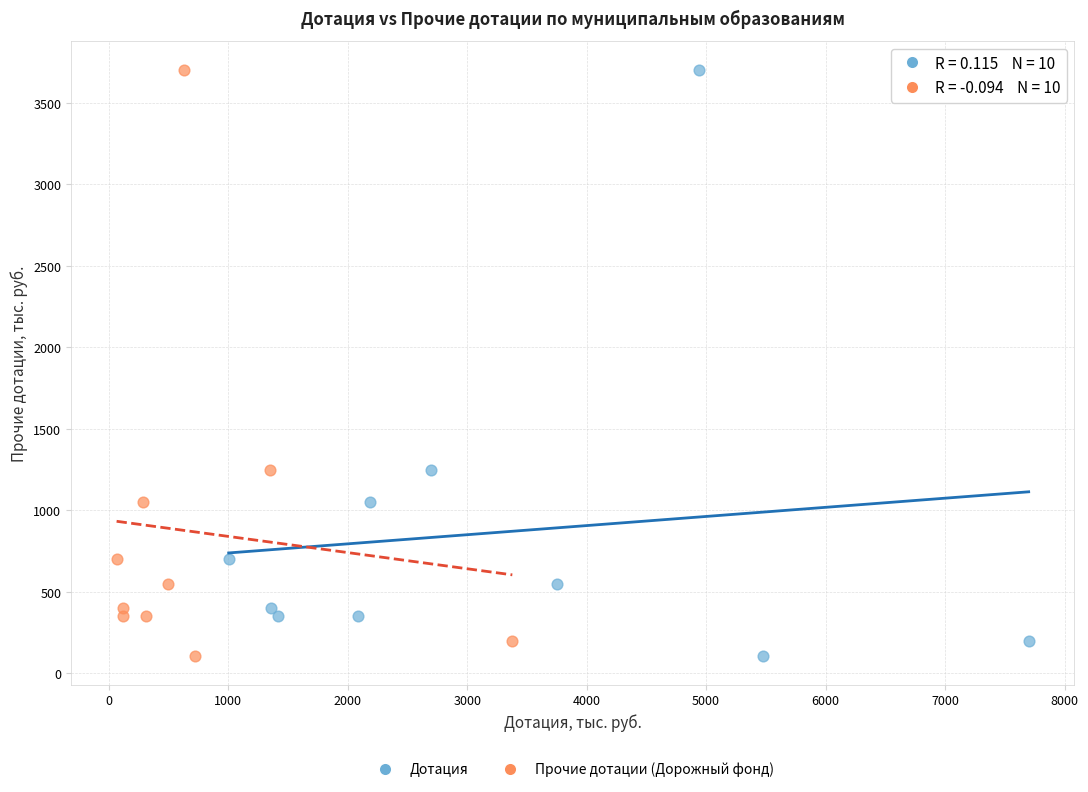

What are all the series names shown in the legend?

Дотация, Прочие дотации (Дорожный фонд)